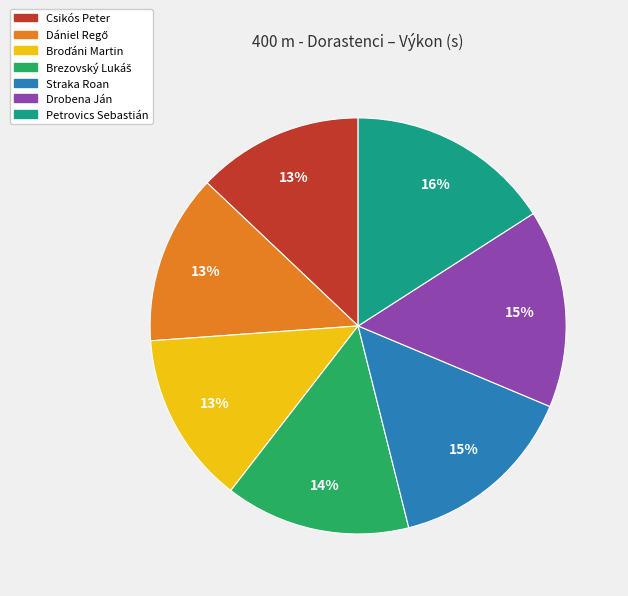

How many slices are in this pie chart?

7